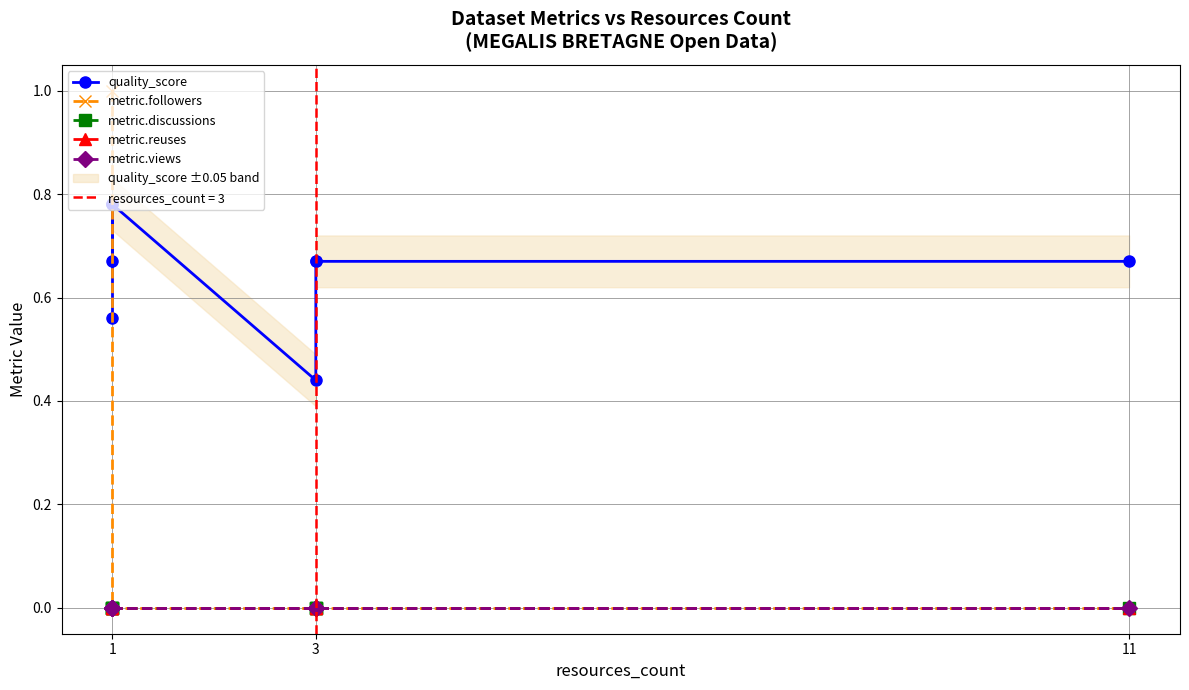

True or false: metric.views has more than 0 interior local peaks.

False